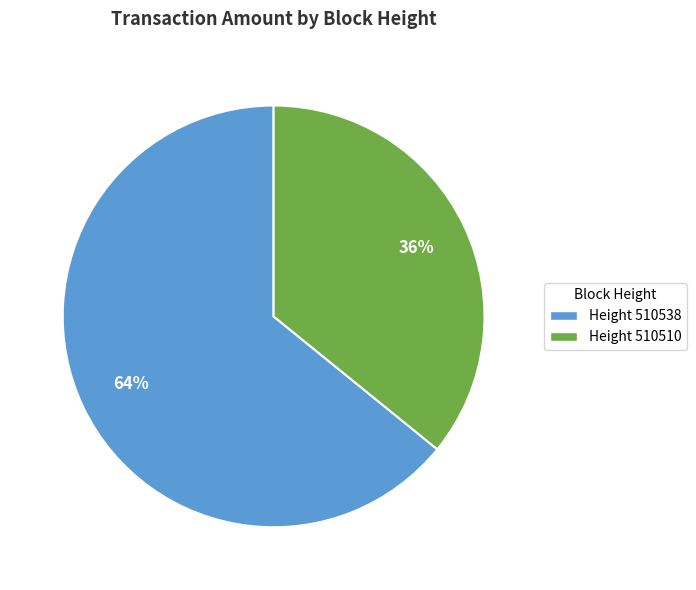

Which slice represents more than half of the pie?

Height 510538